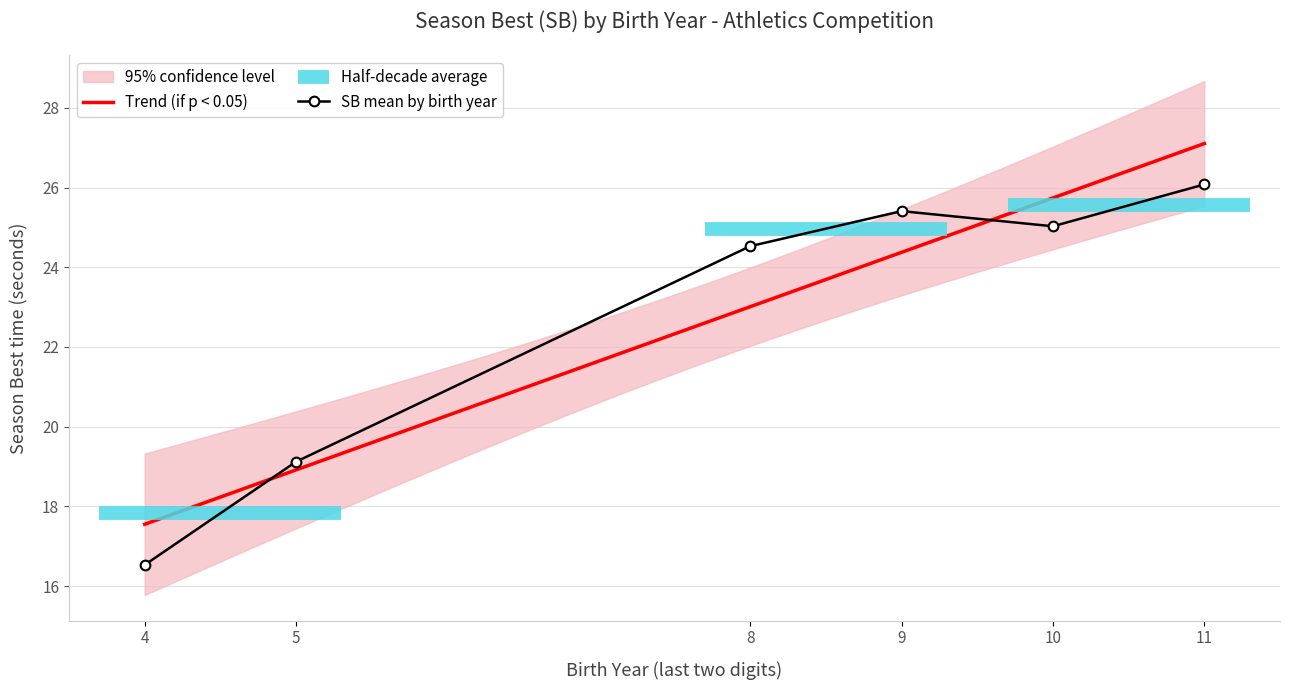

What is the sum of all values?

136.7